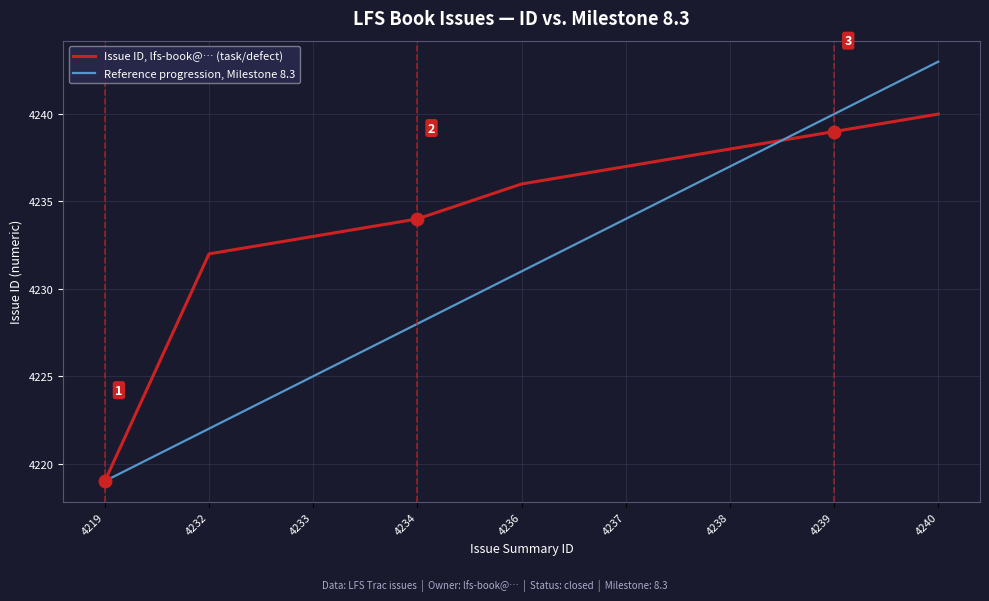

What is the difference between the maximum and second lowest values in the Reference progression, Milestone 8.3 series?

21